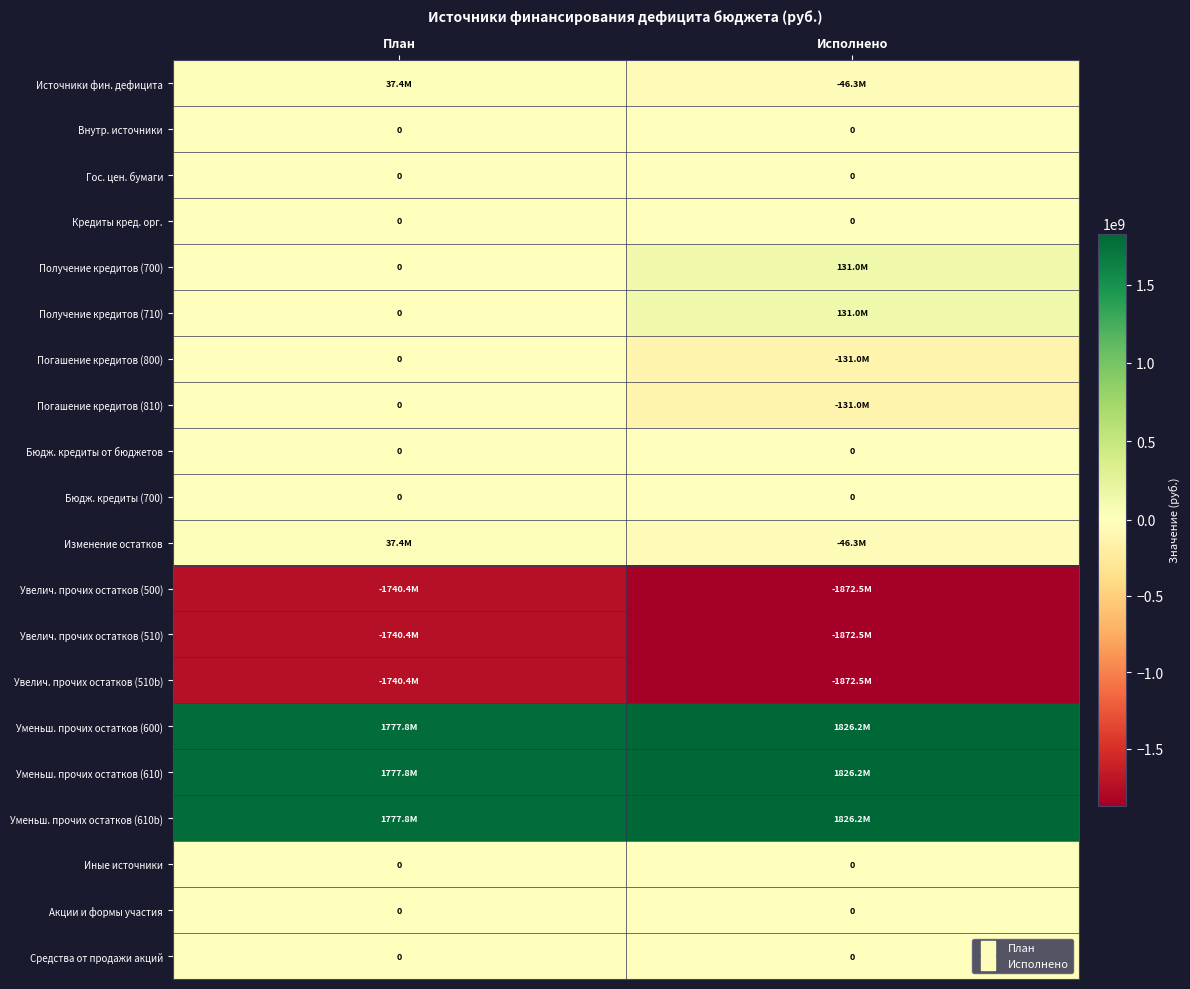

The Иные источники series shows 0.0 at План. True or false?

True